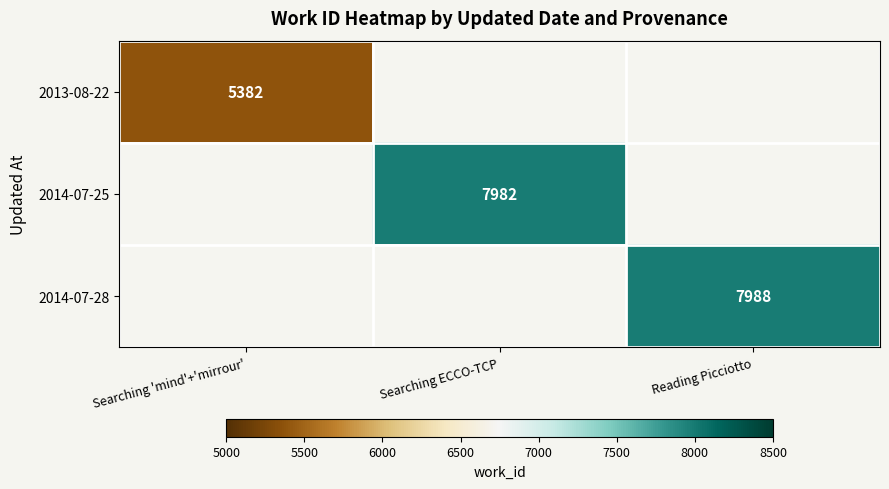

The 2014-07-25 series shows 12918.1 at Searching ECCO-TCP. True or false?

False